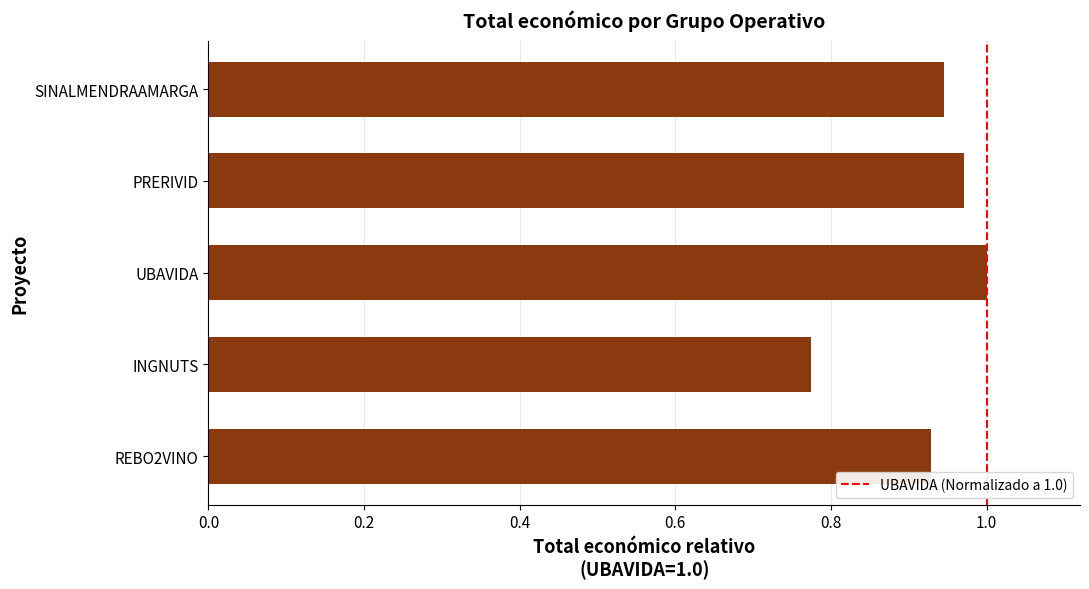

Which category has the lowest value across all series?

INGNUTS